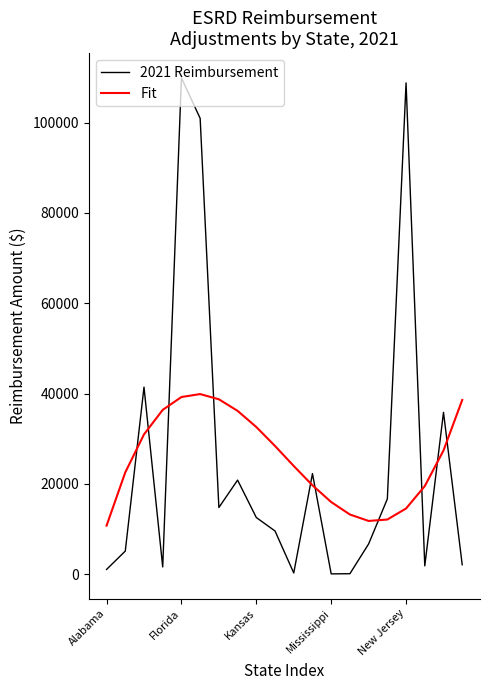

List the series in order of their peak value, lowest first.

Fit, 2021 Reimbursement